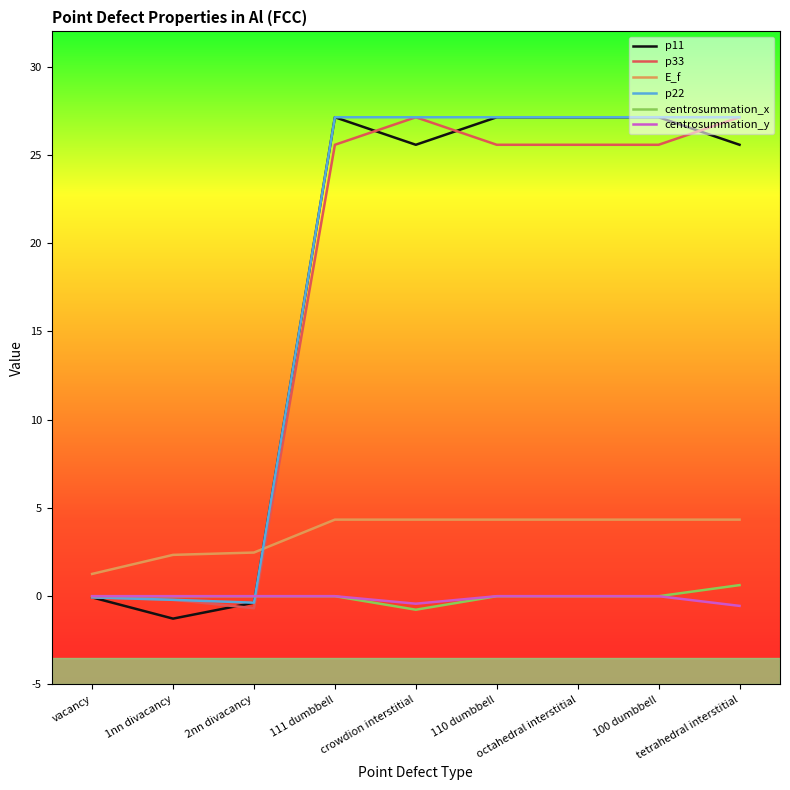

What is the maximum value shown in the chart?

27.1